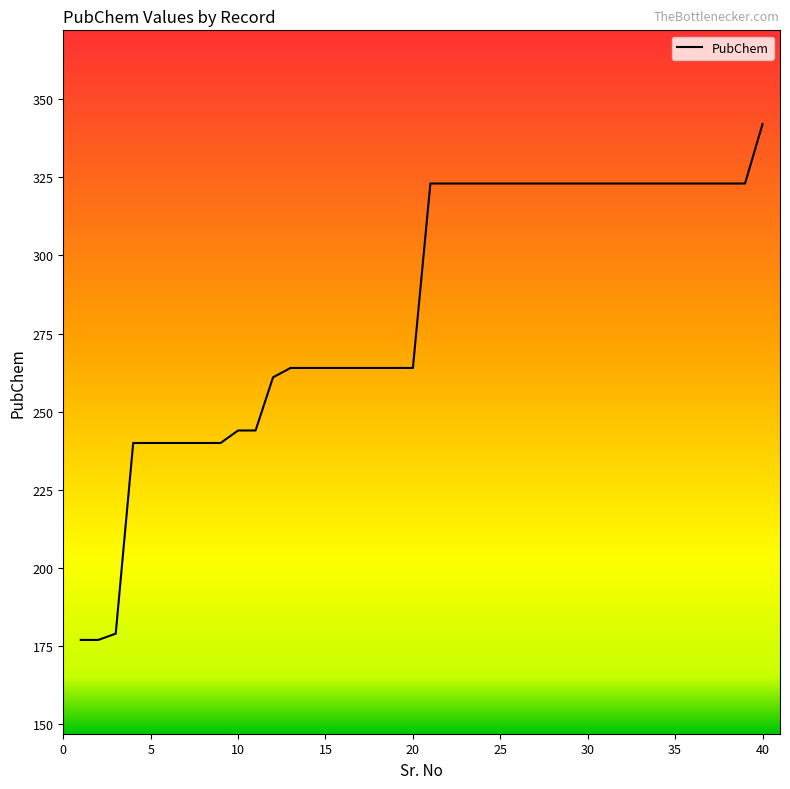

What is the difference between the maximum and minimum values?

165